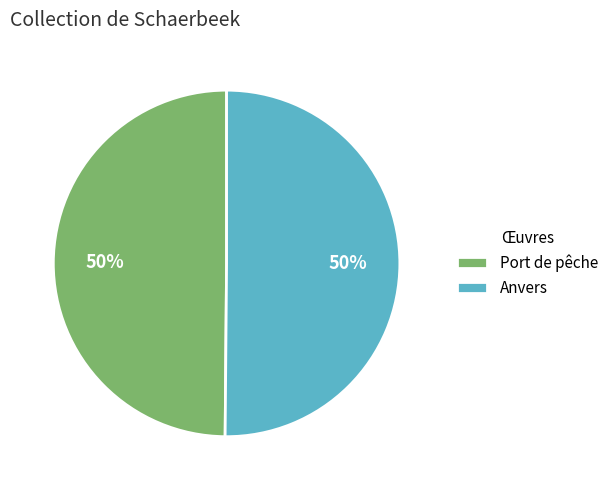

To the nearest percent, what portion does Anvers represent?

50%